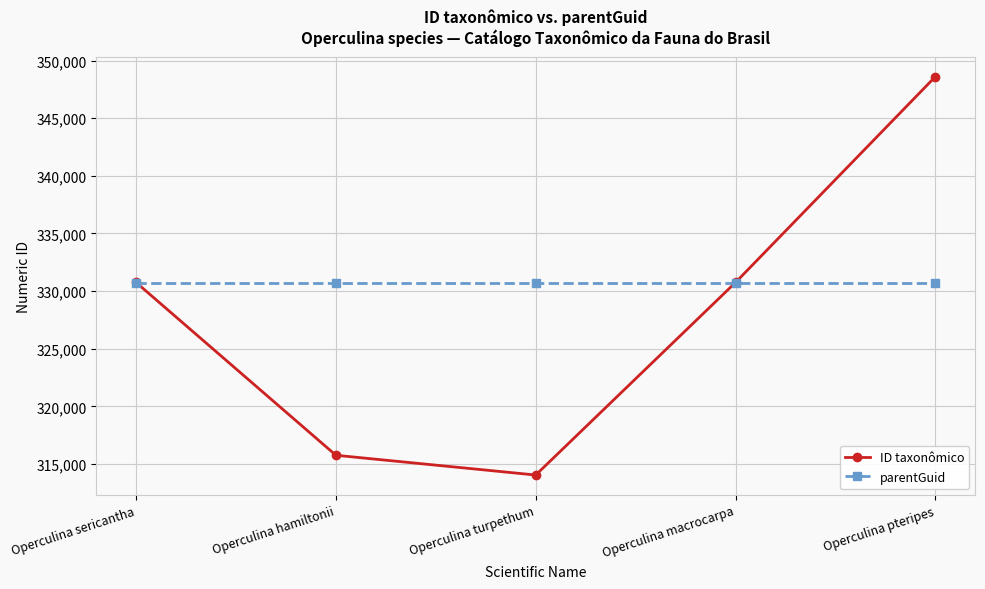

What is the minimum value shown in the chart?

314044